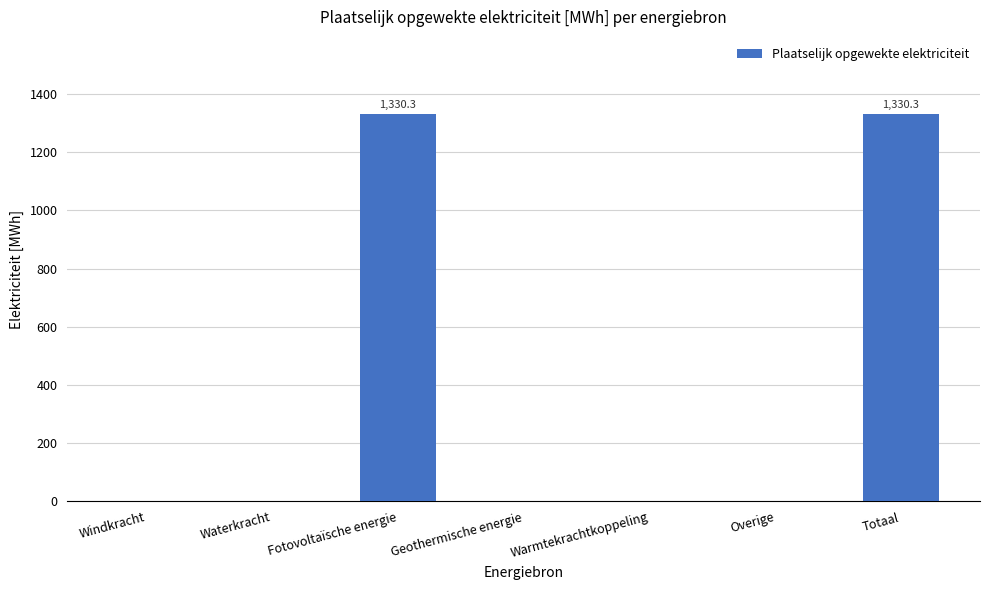

Reading left to right, extract all data points from this chart.

0.0	0.0	1330.3	0.0	0.0	0.0	1330.3